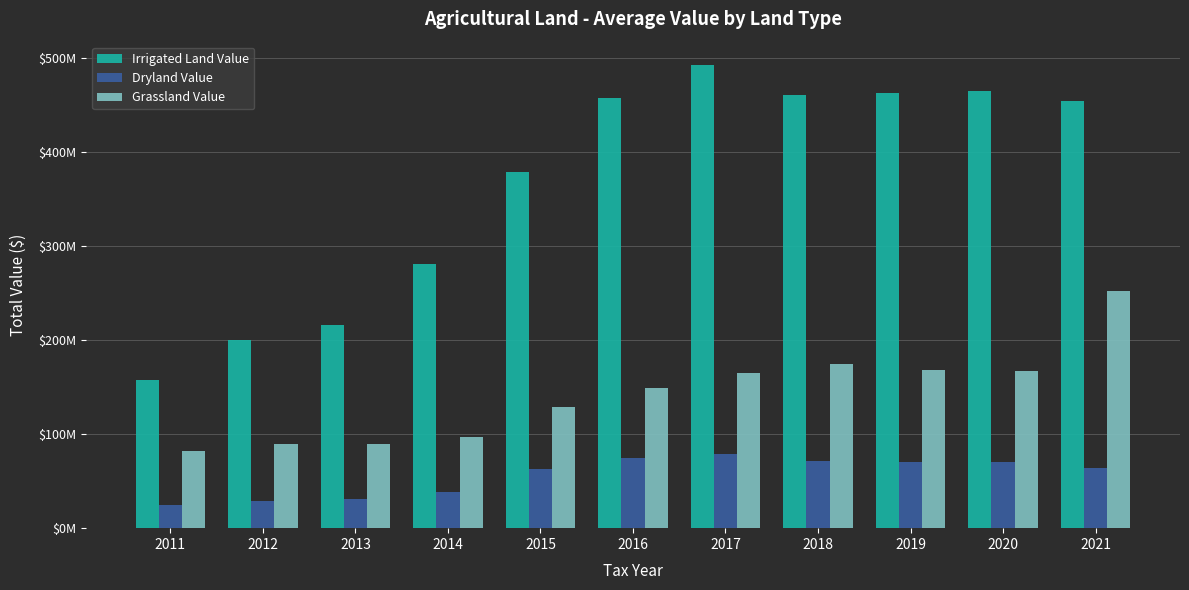

The value of Grassland Value at 2016 is 43205643. True or false?

False